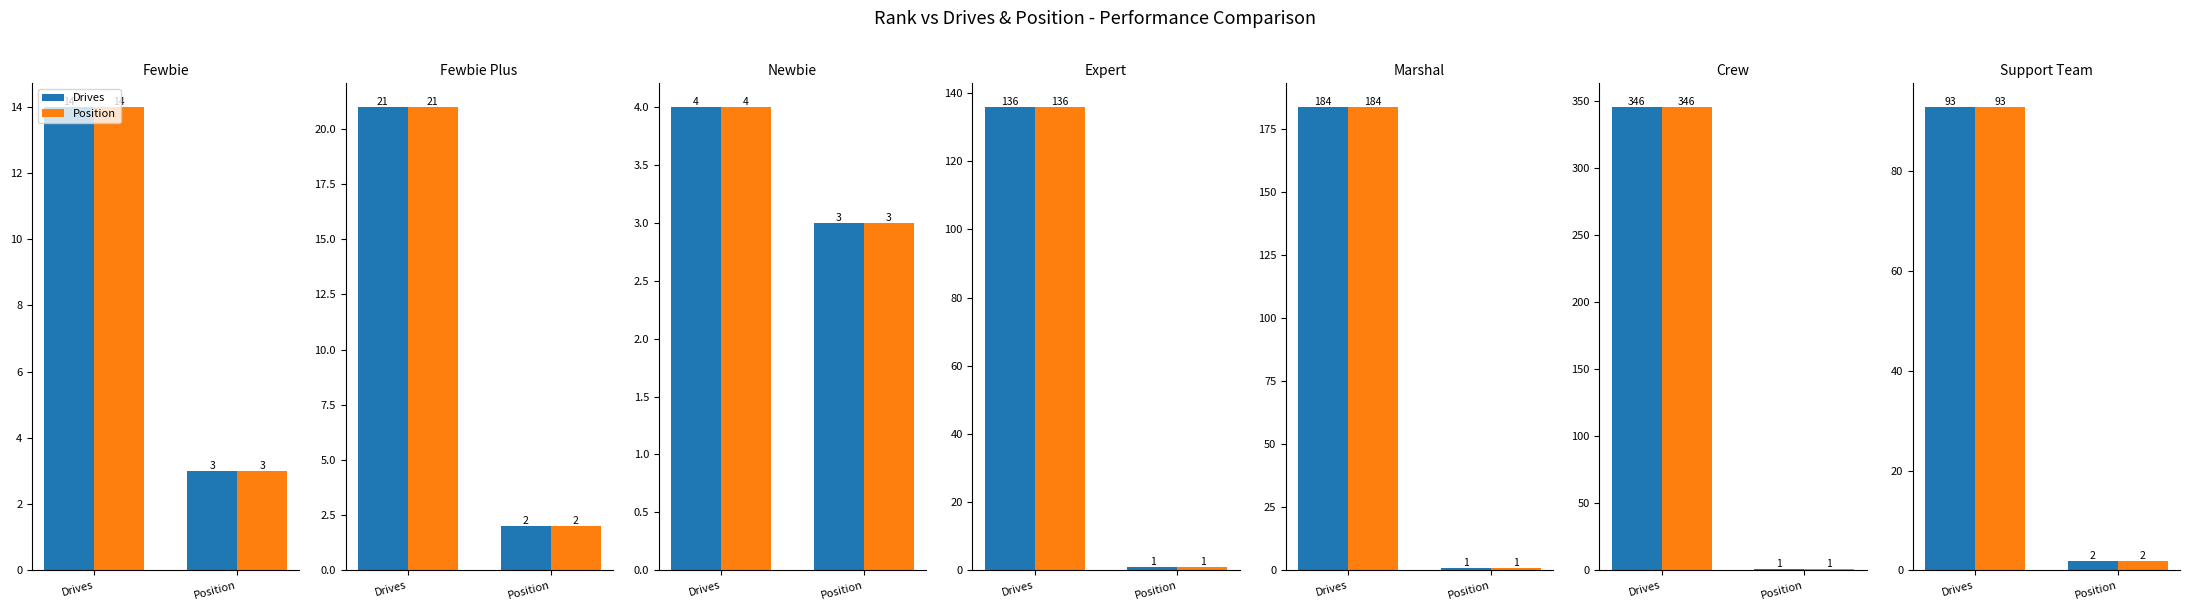

Reading left to right, what are all the values shown in this chart?

Drives: 14	21	4	136	184	346	93
Position: 3	2	3	1	1	1	2